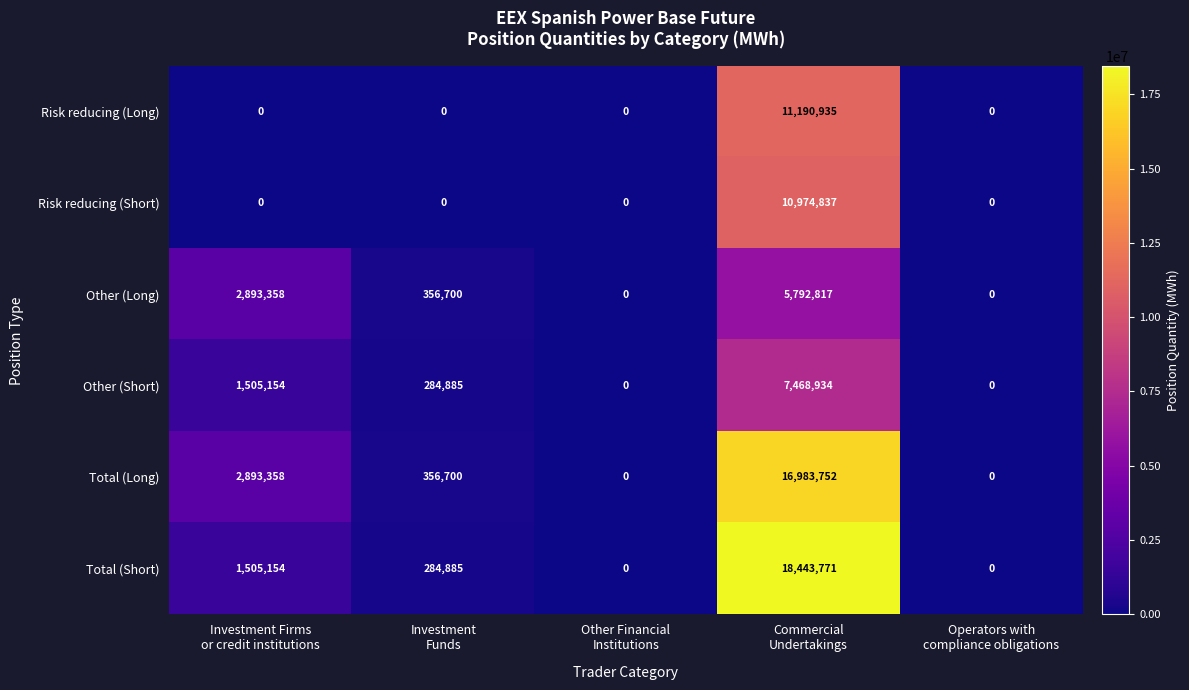

Reading right to left, what are all the values shown in this chart?

Risk reducing (Long): 0	11190935	0	0	0
Risk reducing (Short): 0	10974837	0	0	0
Other (Long): 0	5792817	0	356700	2893358
Other (Short): 0	7468934	0	284885	1505154
Total (Long): 0	16983752	0	356700	2893358
Total (Short): 0	18443771	0	284885	1505154